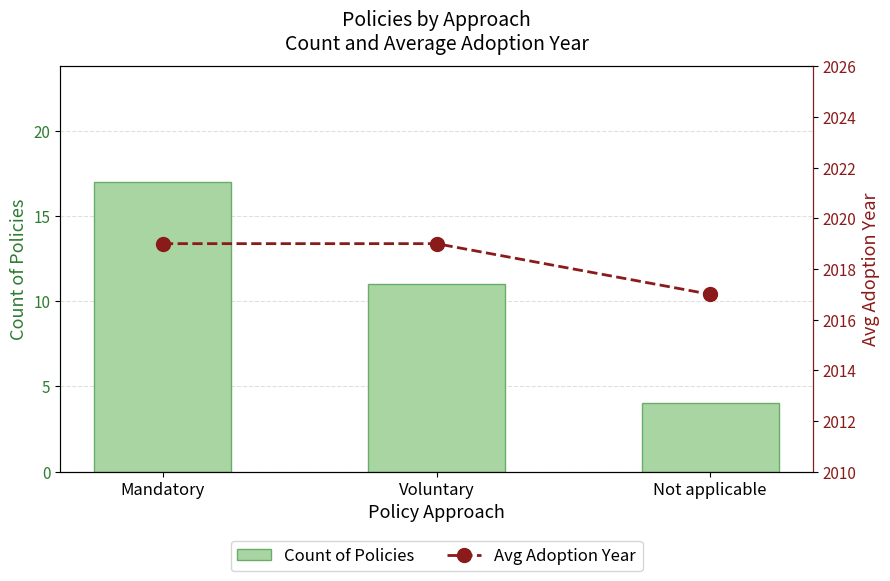

Which series has the largest range (max minus min)?

Count of Policies